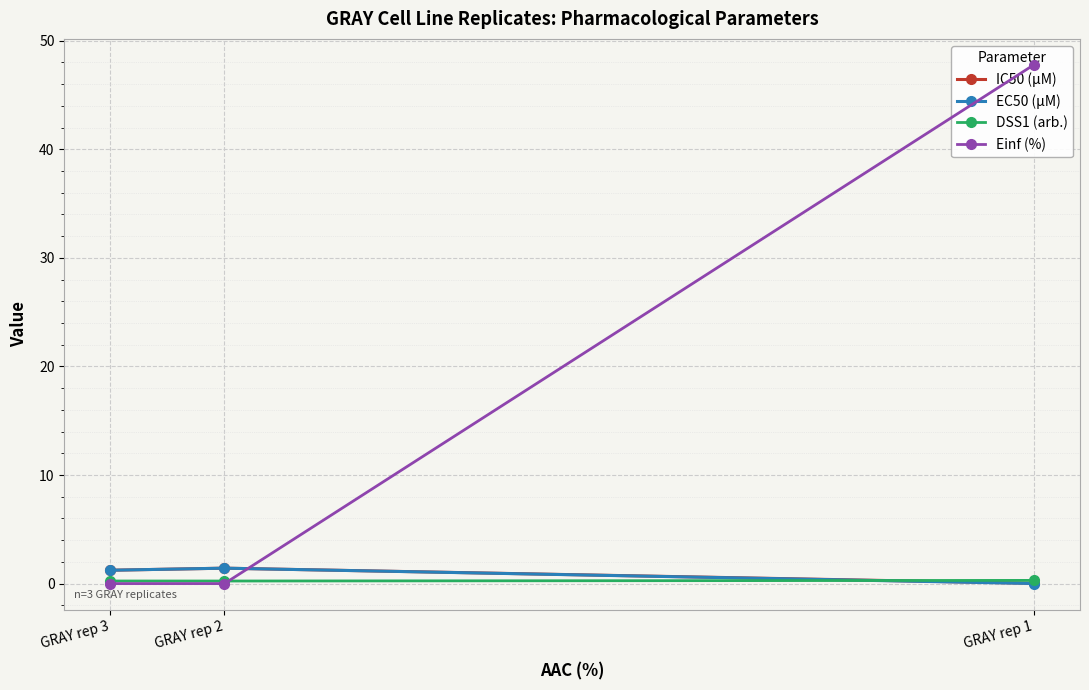

True or false: DSS1 (arb.) has a value of 0.3 at GRAY rep 2.

False